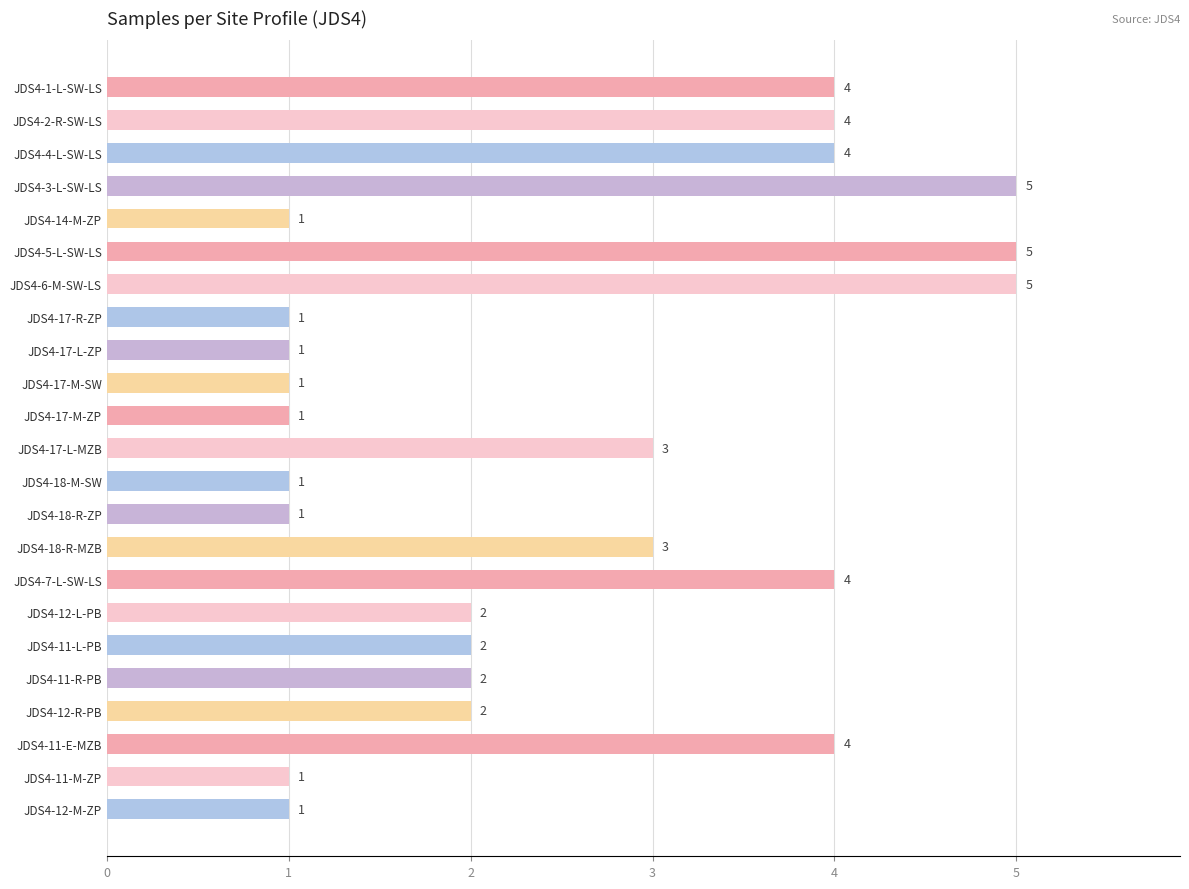

Reading top to bottom, what are all the values shown in this chart?

JDS4-1-L-SW-LS=4	JDS4-2-R-SW-LS=4	JDS4-4-L-SW-LS=4	JDS4-3-L-SW-LS=5	JDS4-14-M-ZP=1	JDS4-5-L-SW-LS=5	JDS4-6-M-SW-LS=5	JDS4-17-R-ZP=1	JDS4-17-L-ZP=1	JDS4-17-M-SW=1	JDS4-17-M-ZP=1	JDS4-17-L-MZB=3	JDS4-18-M-SW=1	JDS4-18-R-ZP=1	JDS4-18-R-MZB=3	JDS4-7-L-SW-LS=4	JDS4-12-L-PB=2	JDS4-11-L-PB=2	JDS4-11-R-PB=2	JDS4-12-R-PB=2	JDS4-11-E-MZB=4	JDS4-11-M-ZP=1	JDS4-12-M-ZP=1